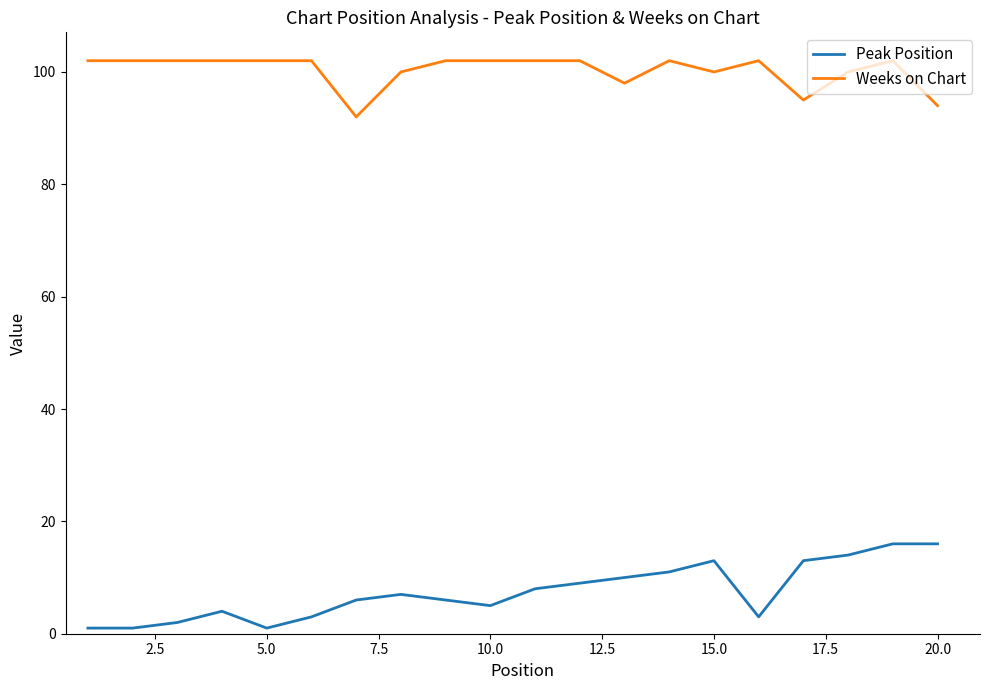

What is the difference between the maximum and minimum values in the Peak Position series?

15